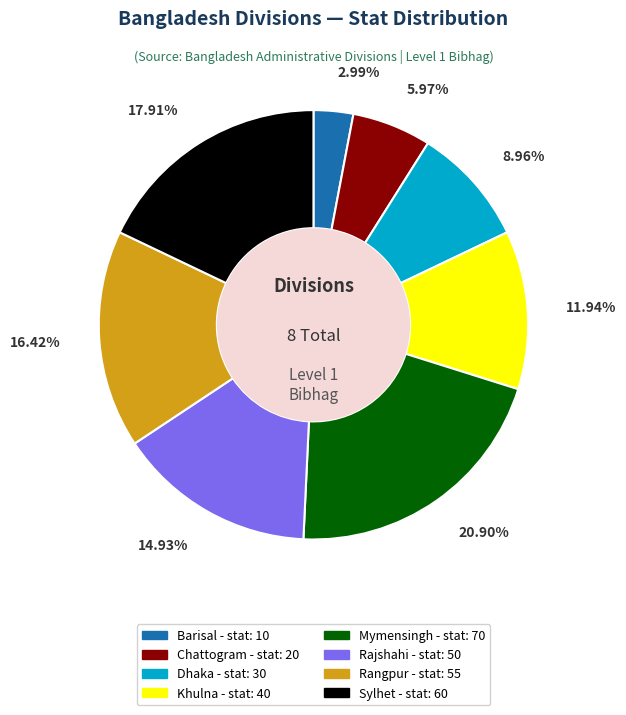

What percentage is the Rajshahi slice, to the nearest percent?

15%